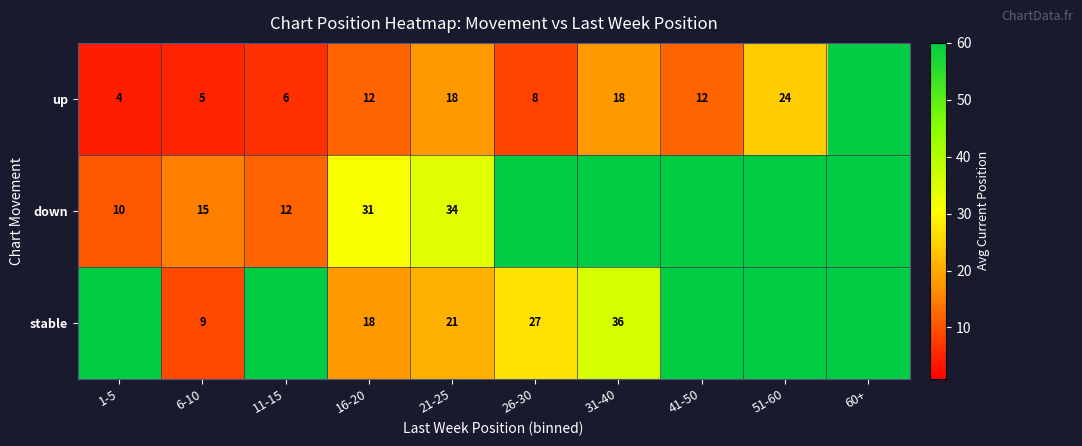

Is it true that up equals 8 at 26-30?

True